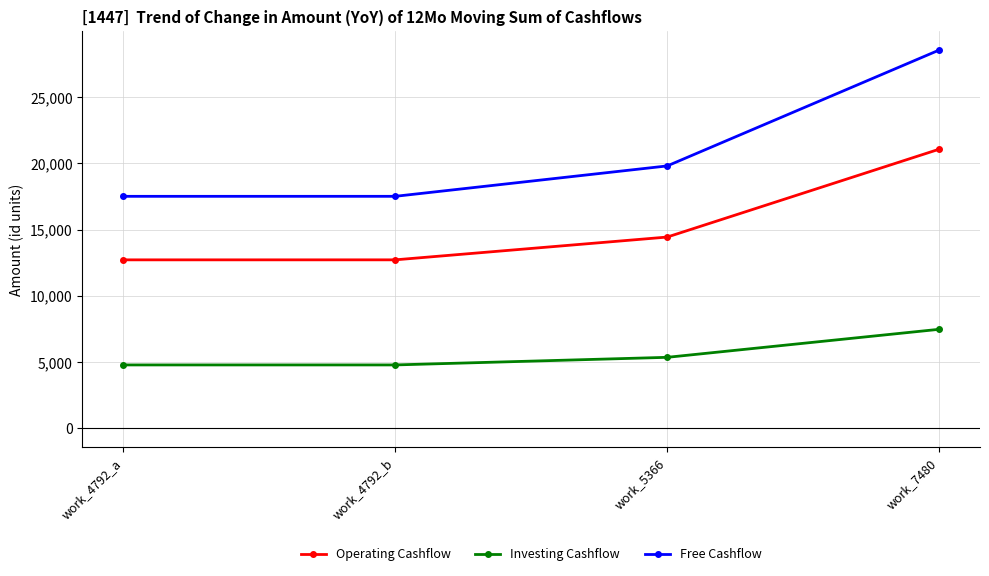

True or false: Operating Cashflow has a value of 16964 at work_4792_b.

False